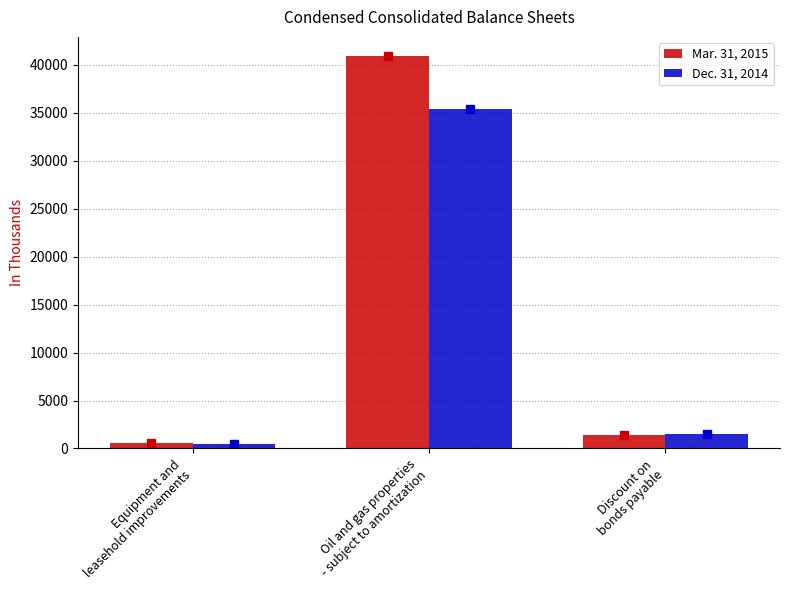

How many groups of bars are there?

3